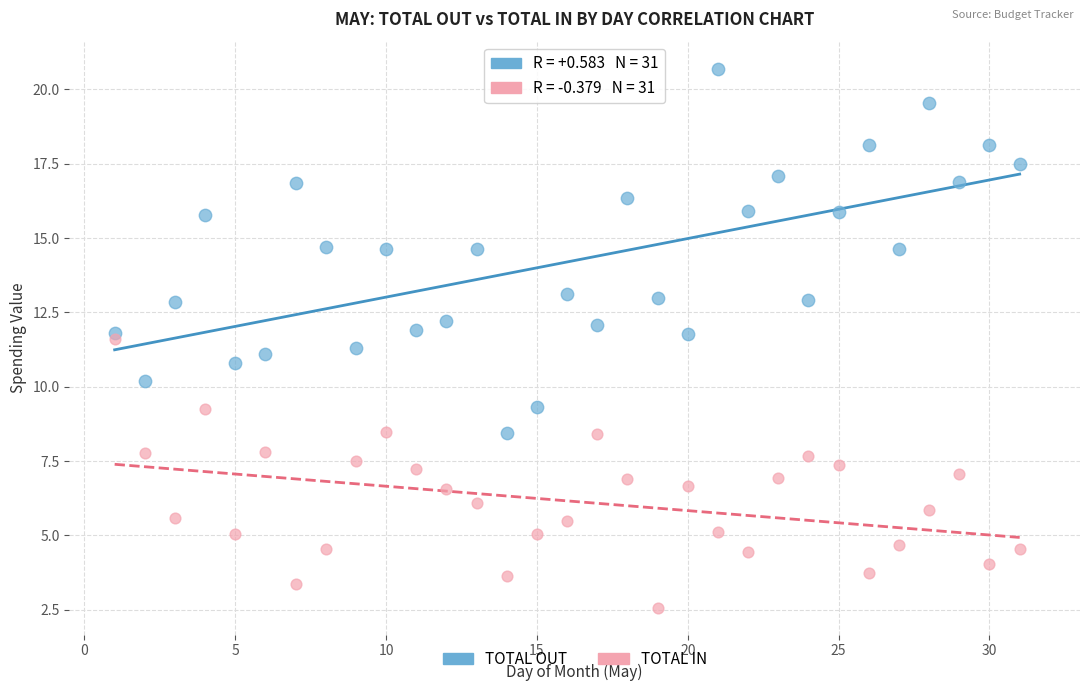

Which series reaches the maximum Y coordinate?

TOTAL OUT